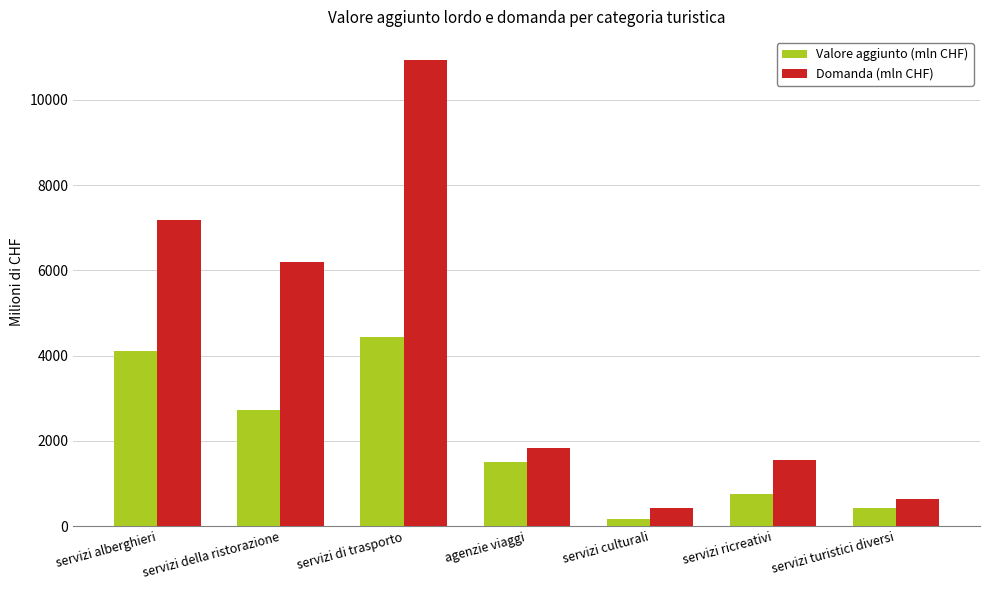

Which series has the largest total across all categories?

Domanda (mln CHF)